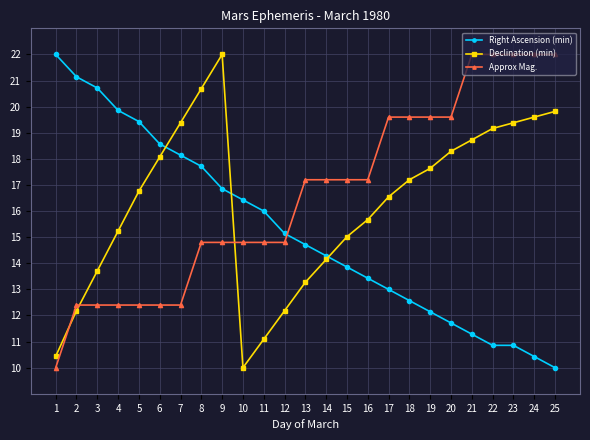

What is the total value across all series at 23?

52.2